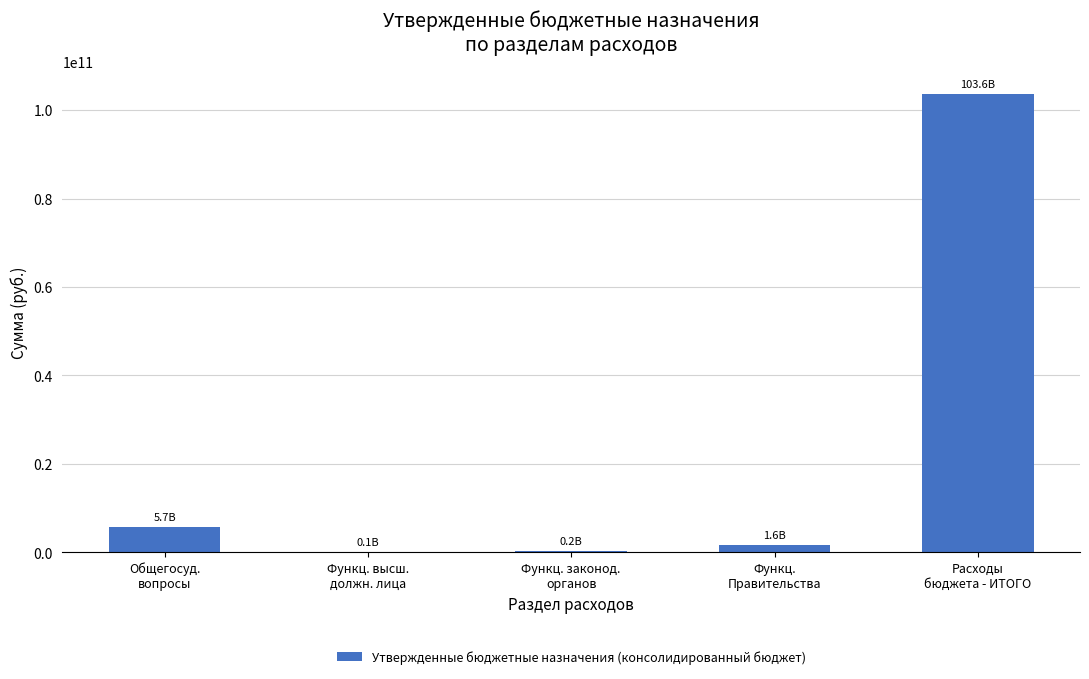

What is the maximum value shown in the chart?

103595520106.4